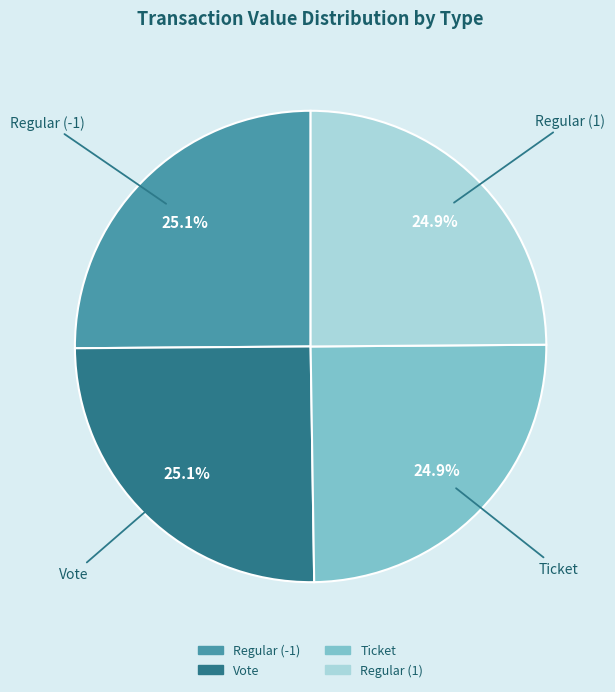

Is it true that Vote is 14% of the pie?

False